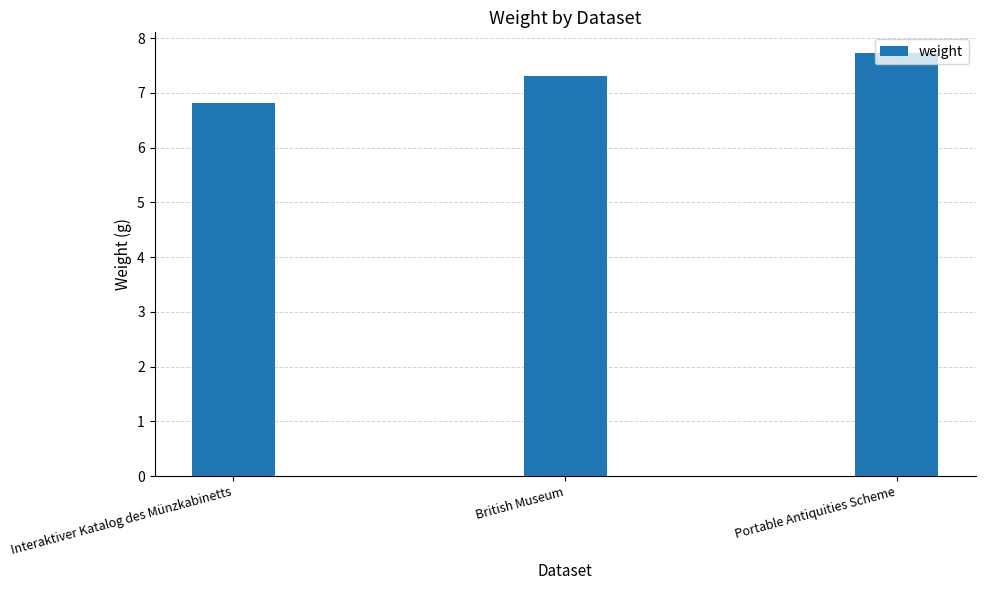

Read the value at British Museum.

7.3